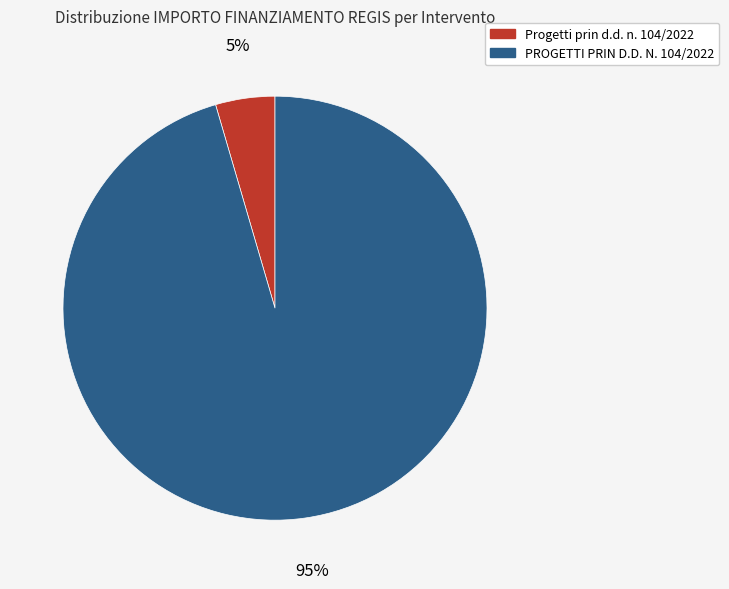

What is the largest slice in the pie chart?

PROGETTI PRIN D.D. N. 104/2022